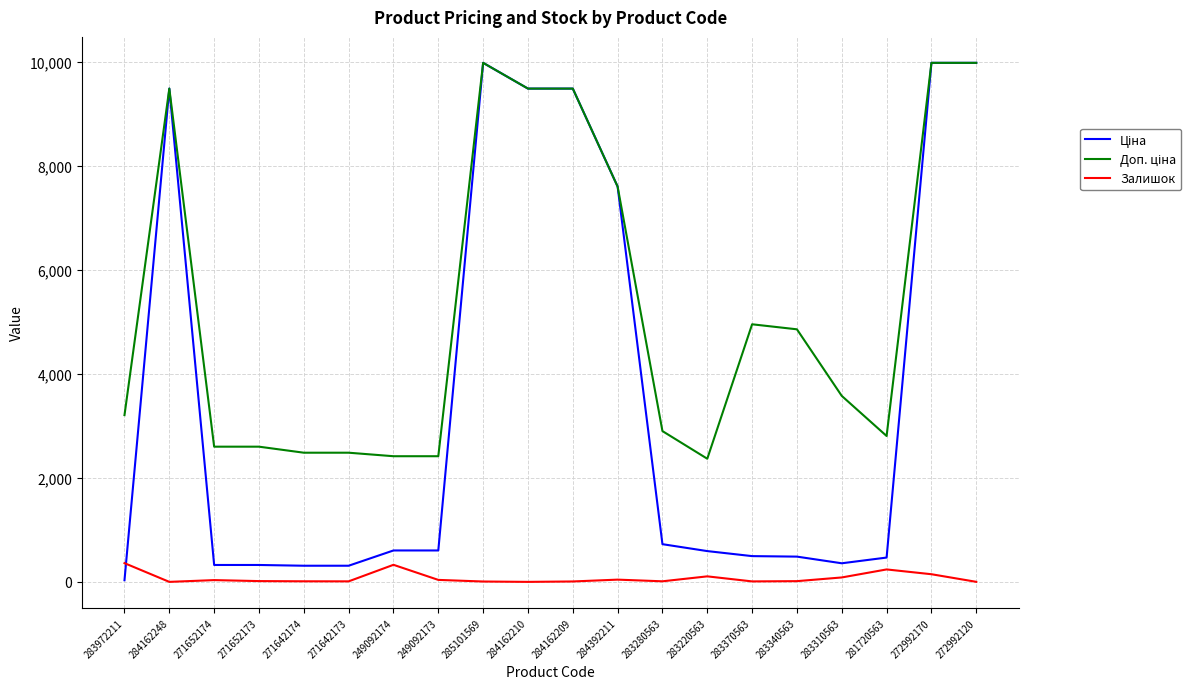

Is it true that Залишок equals 7.0 at 285101569?

True